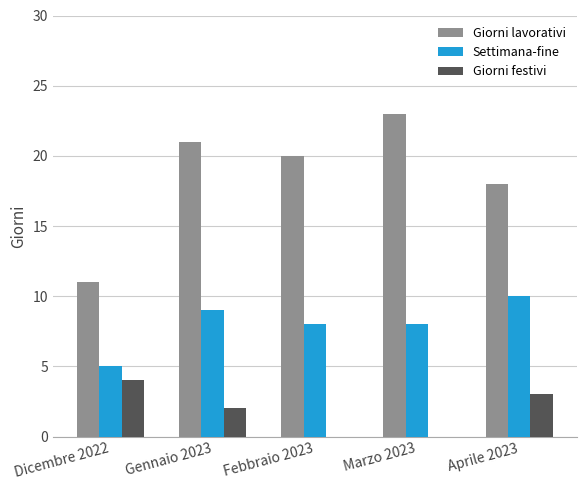

Which series changed the most between Gennaio 2023 and Febbraio 2023?

Giorni festivi